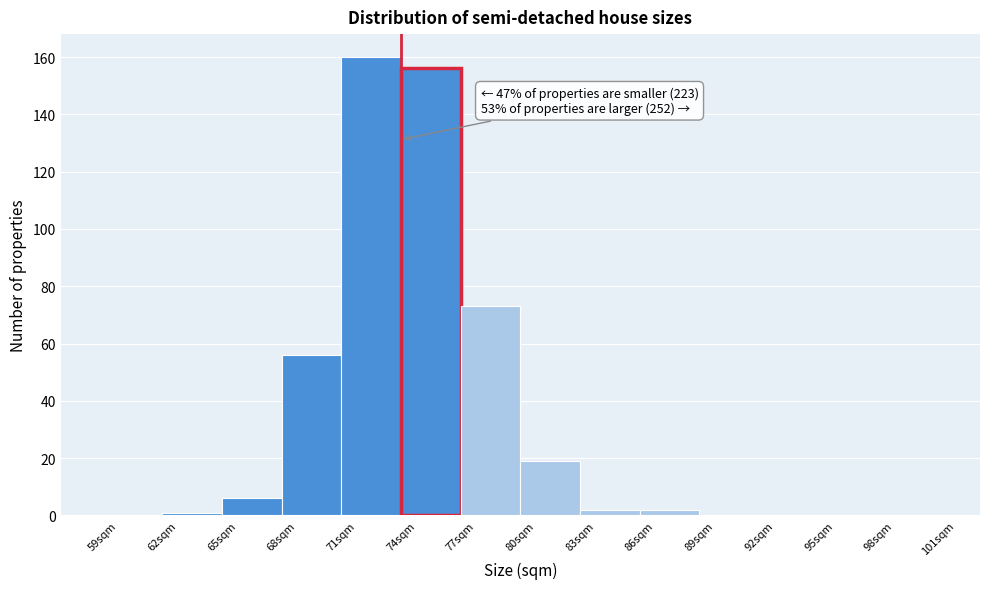

Over which range of the x-axis is the bar tallest?

71 to 74